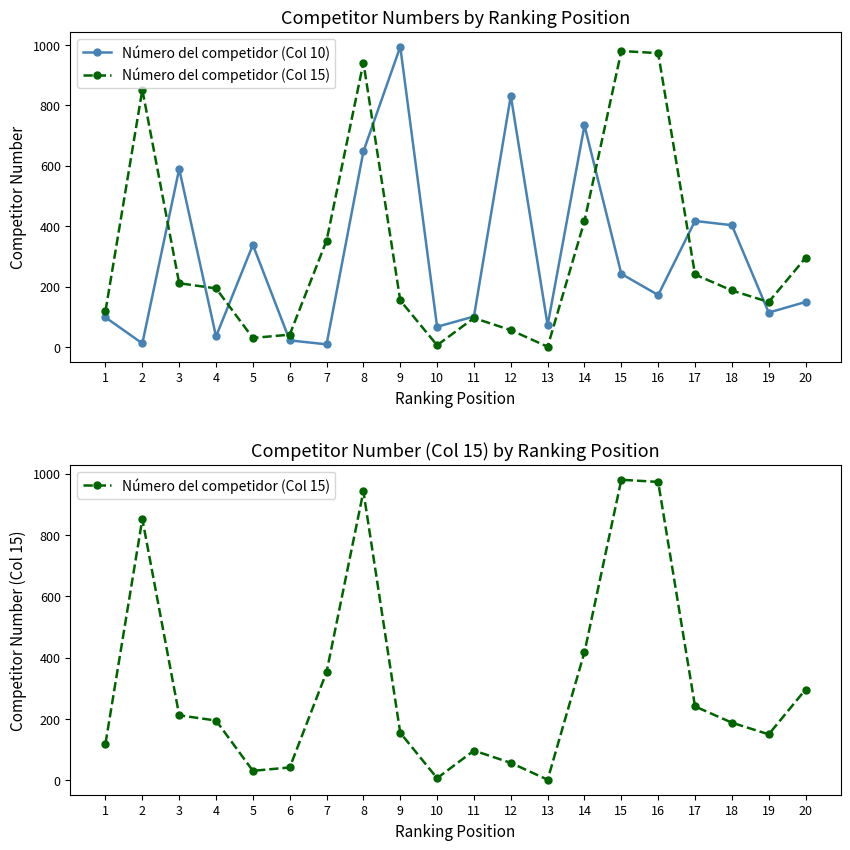

What is the value of the Número del competidor (Col 15) point at the 20th from the left?

296